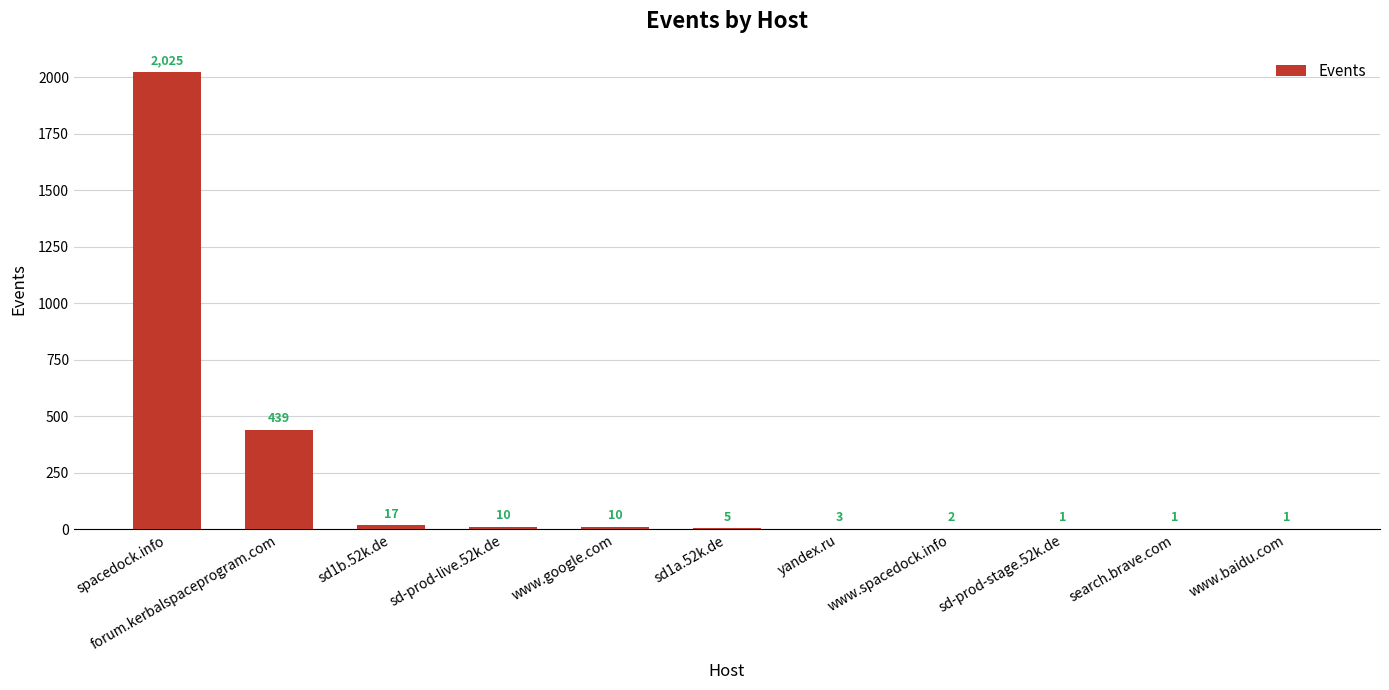

Reading right to left, list all the values displayed in this chart.

www.baidu.com=1	search.brave.com=1	sd-prod-stage.52k.de=1	www.spacedock.info=2	yandex.ru=3	sd1a.52k.de=5	www.google.com=10	sd-prod-live.52k.de=10	sd1b.52k.de=17	forum.kerbalspaceprogram.com=439	spacedock.info=2025